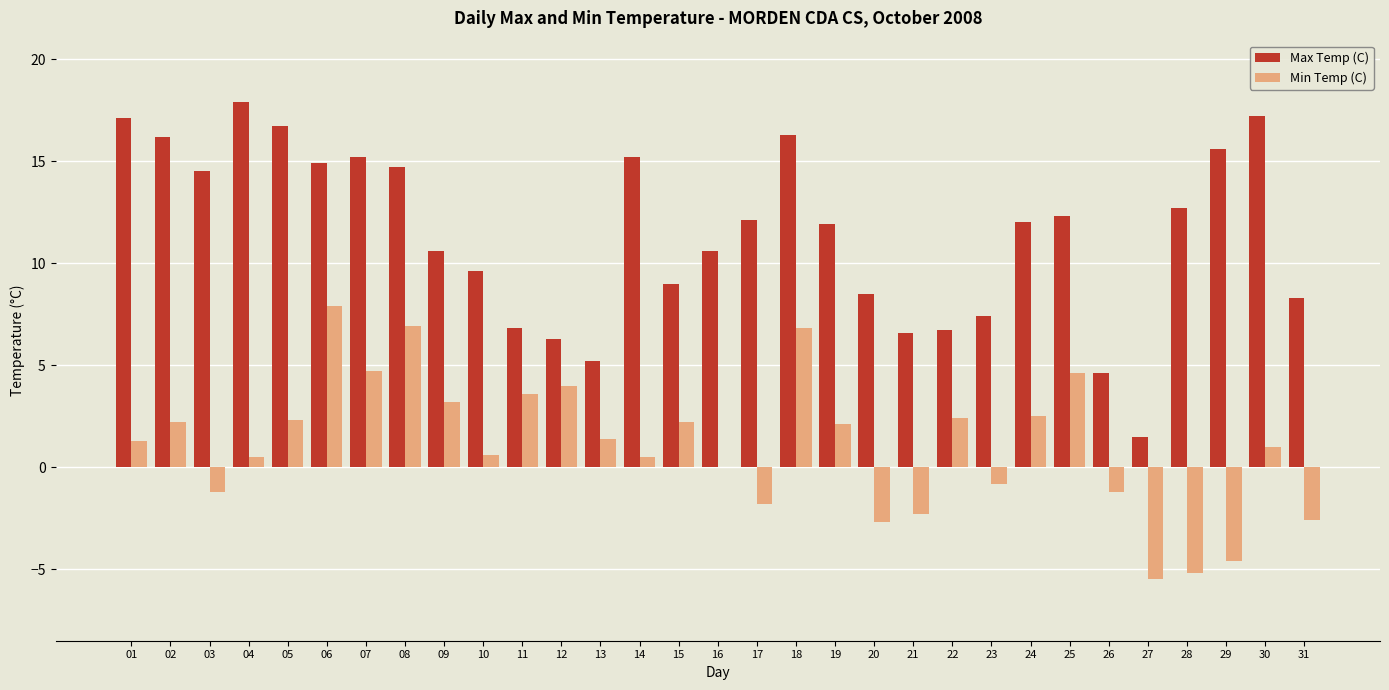

Is it true that Max Temp (C) equals 14.9 at 06?

True